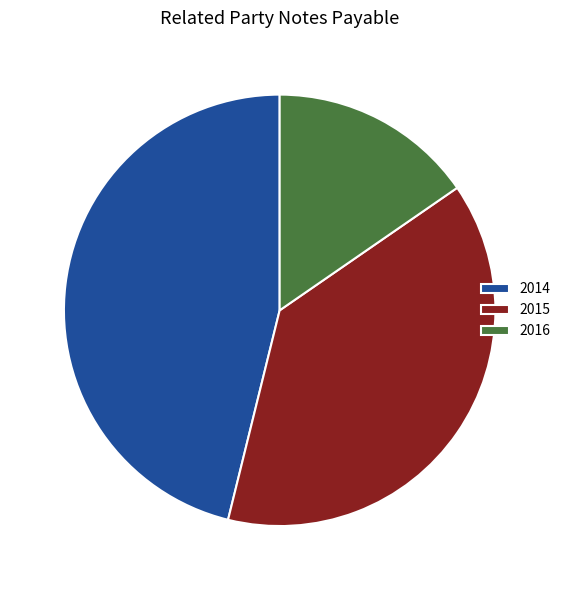

What is the ratio of the value at 2015 to the value at 2014?

0.8